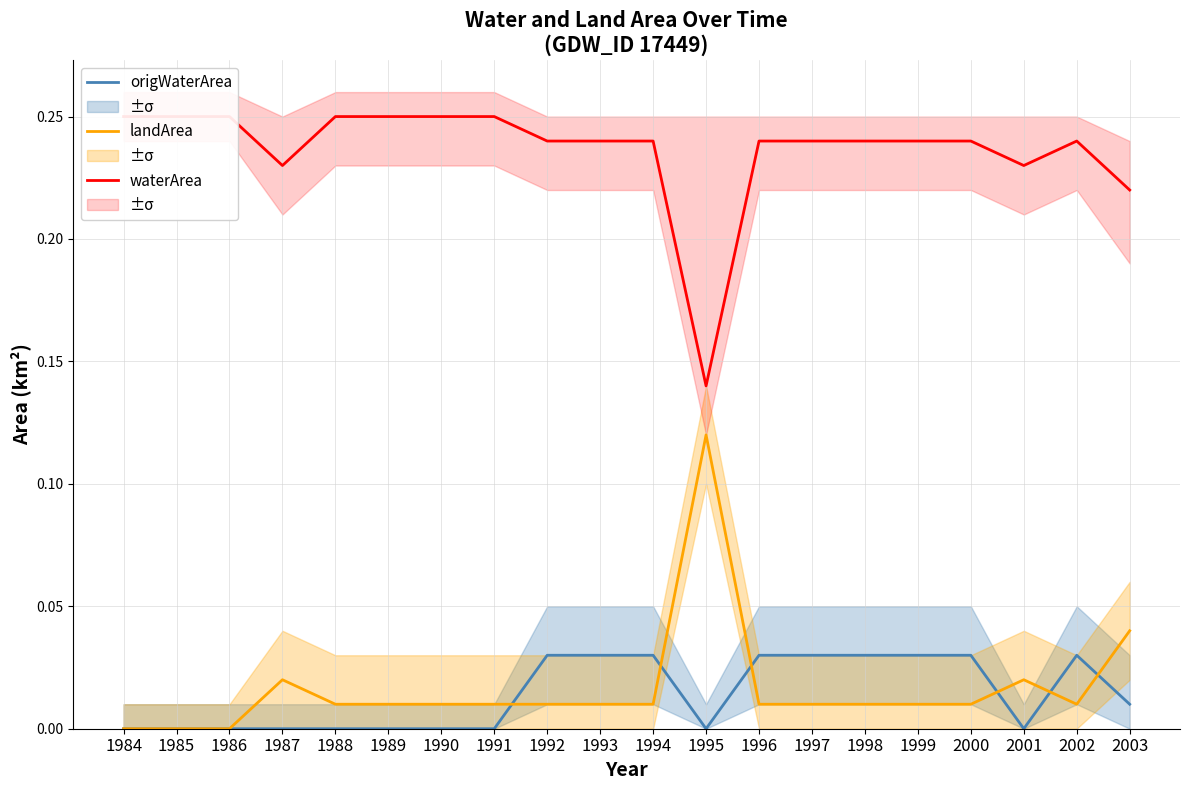

True or false: origWaterArea has more than 2 points higher than both neighbors.

False